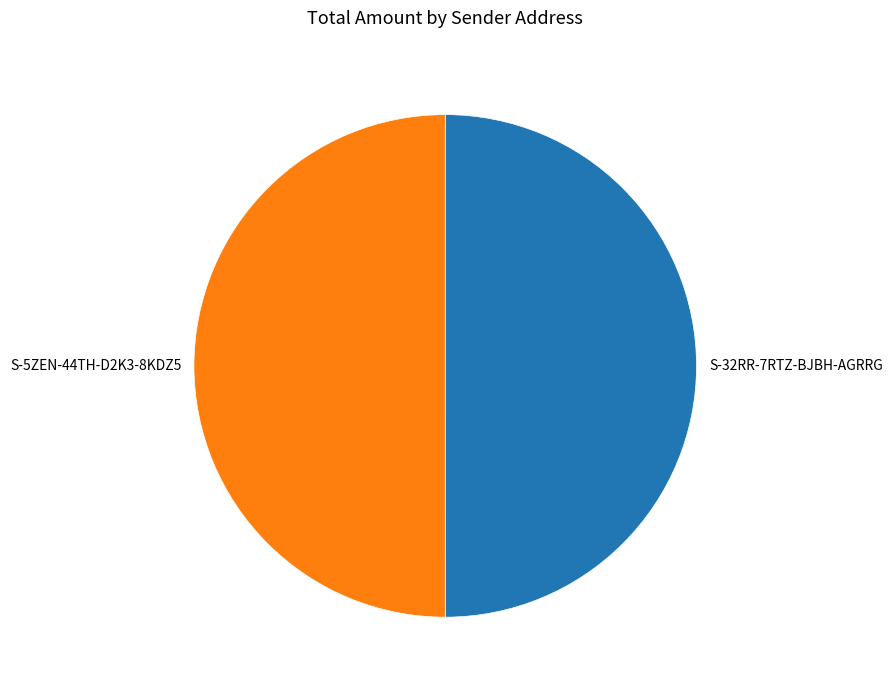

Count the number of slices in the pie.

2